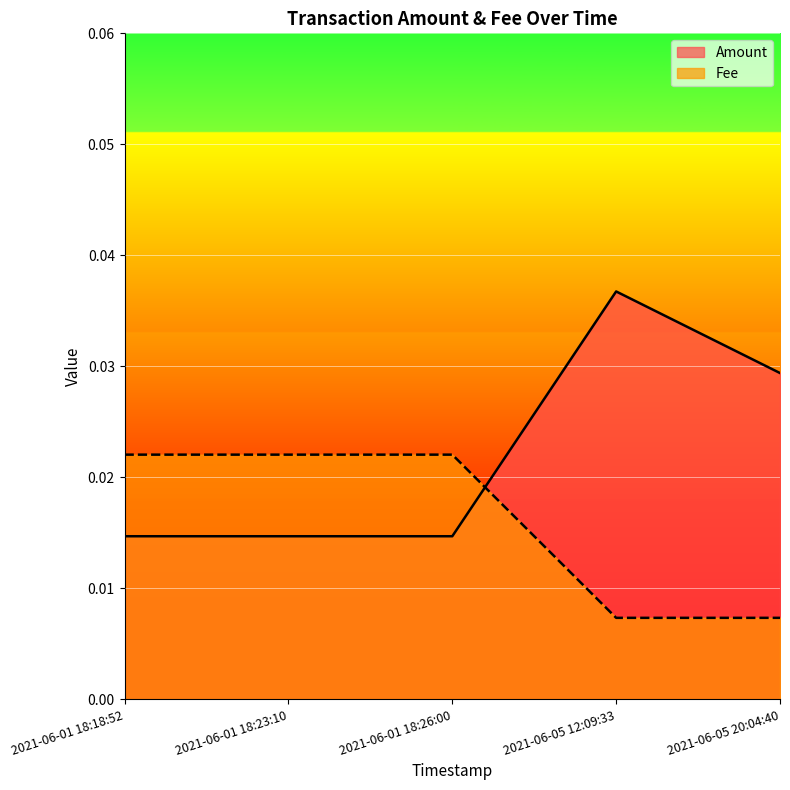

Between 2021-06-05 20:04:40 and 2021-06-01 18:18:52, which series saw the biggest shift?

Fee